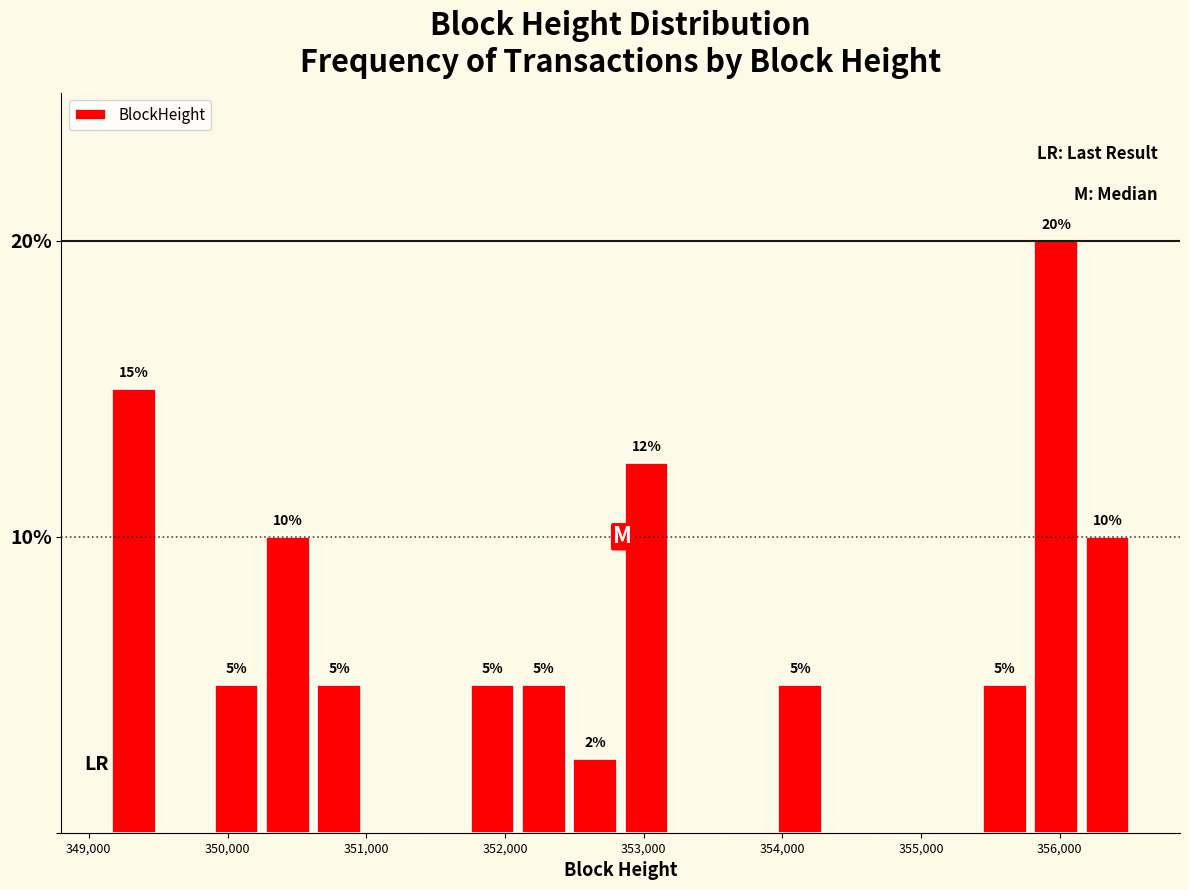

Around what value on the x-axis is the tallest bar? Give the approximate position of its centre, as read against the axis.

356000